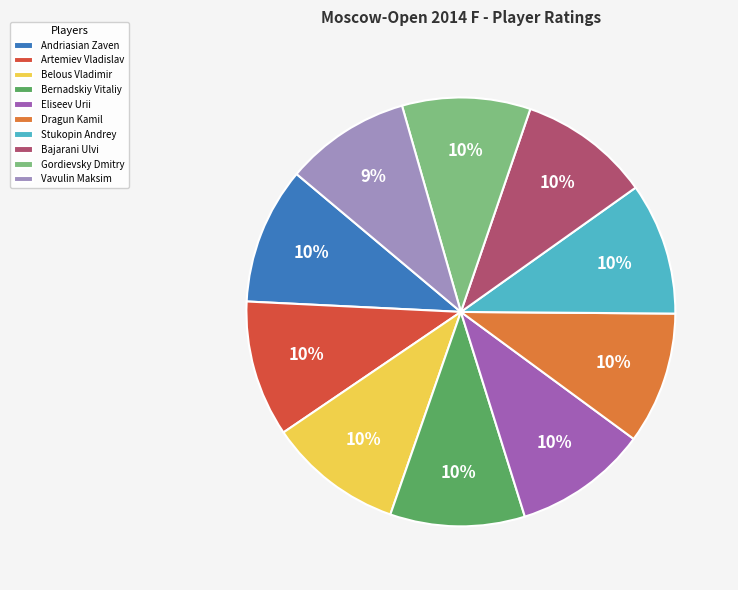

Is it true that Artemiev Vladislav is 17% of the pie?

False